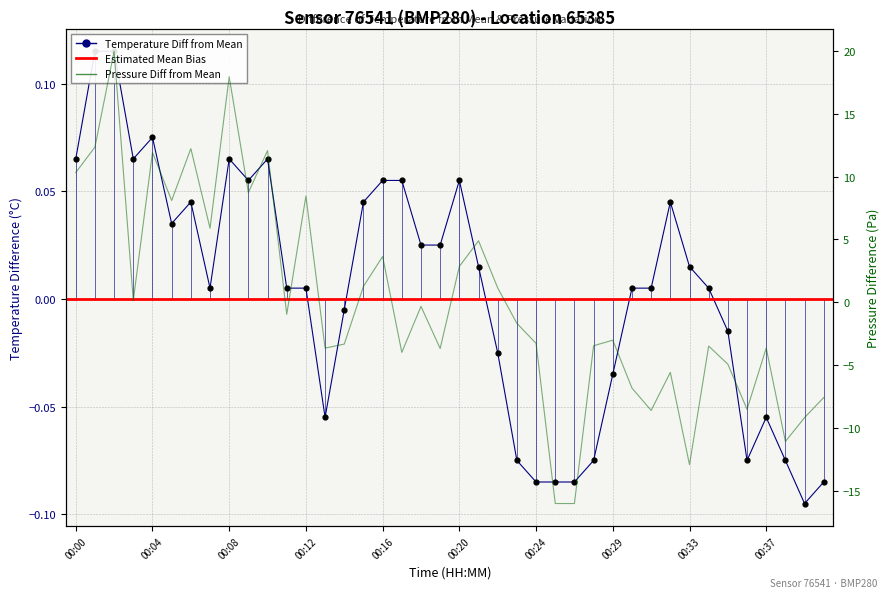

Which series reaches the maximum Y coordinate?

pressure